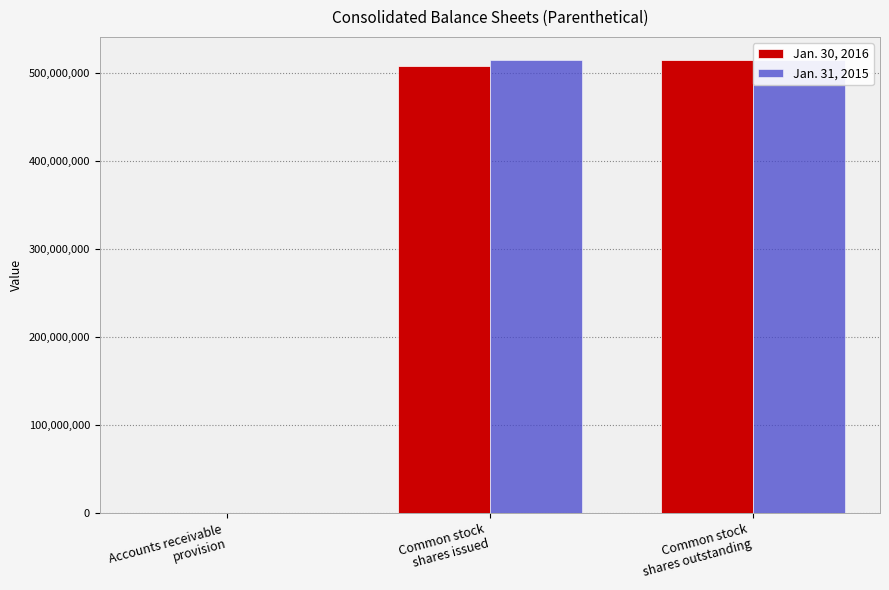

What is the difference between the maximum and minimum values in the Jan. 30, 2016 series?

515034238